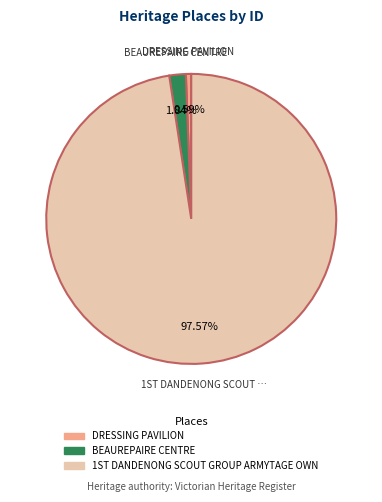

Which category accounts for the majority?

1ST DANDENONG SCOUT GROUP ARMYTAGE OWN